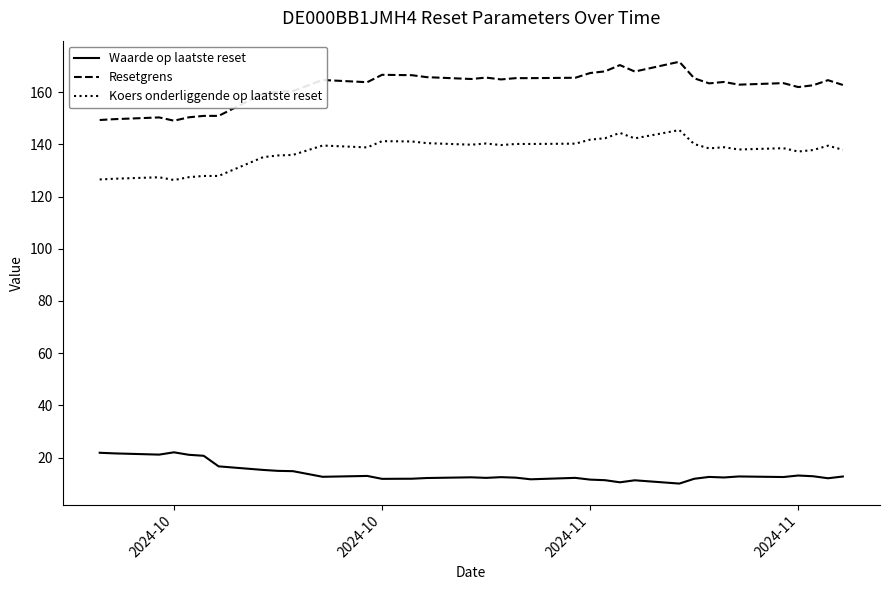

What is the difference between the maximum and minimum values in the Koers onderliggende op laatste reset series?

19.1